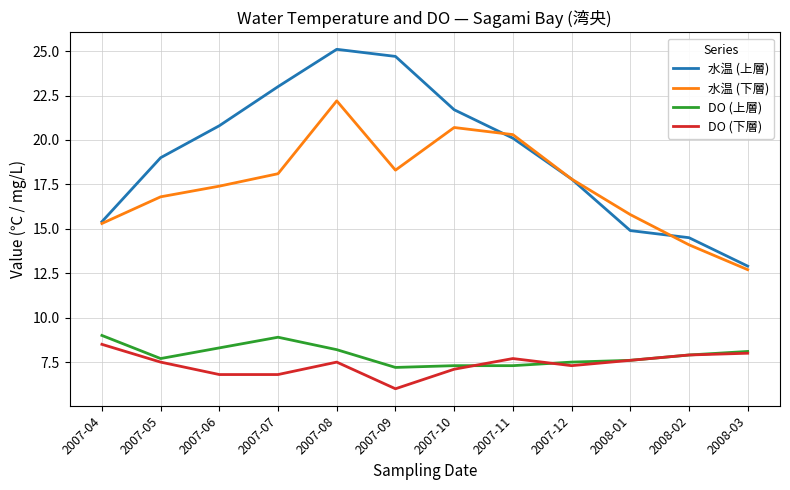

What position from the left is 2007-05?

2